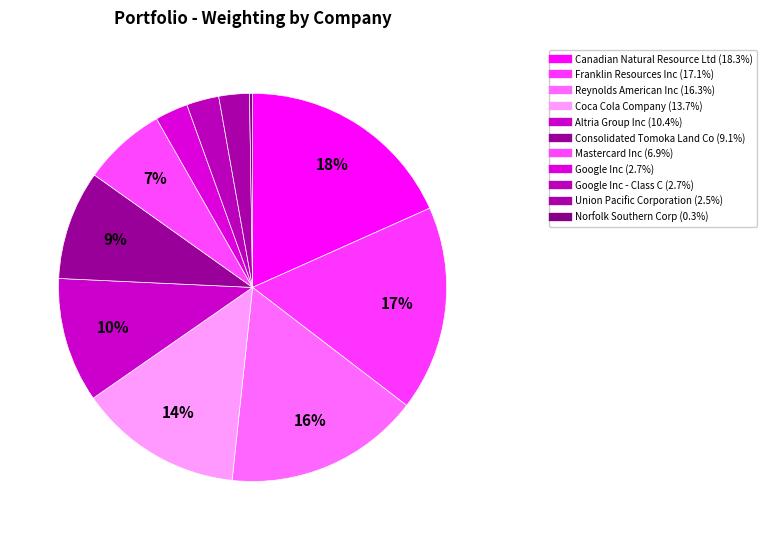

Count the number of slices in the pie.

11